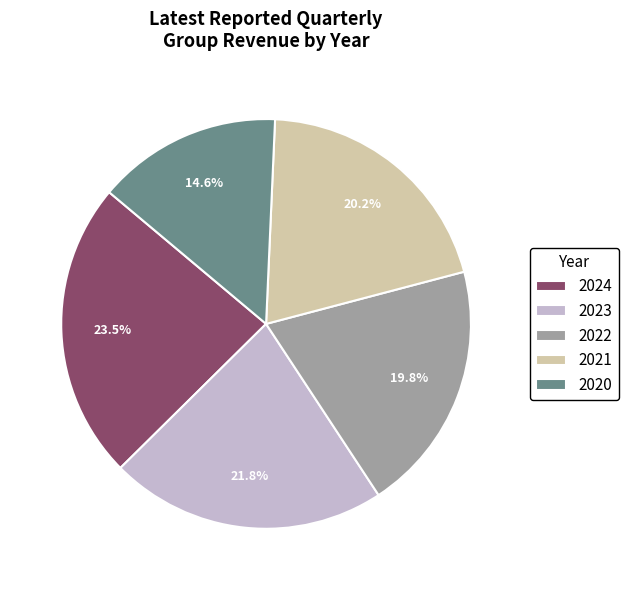

Does 2024 represent more than half of the total?

No